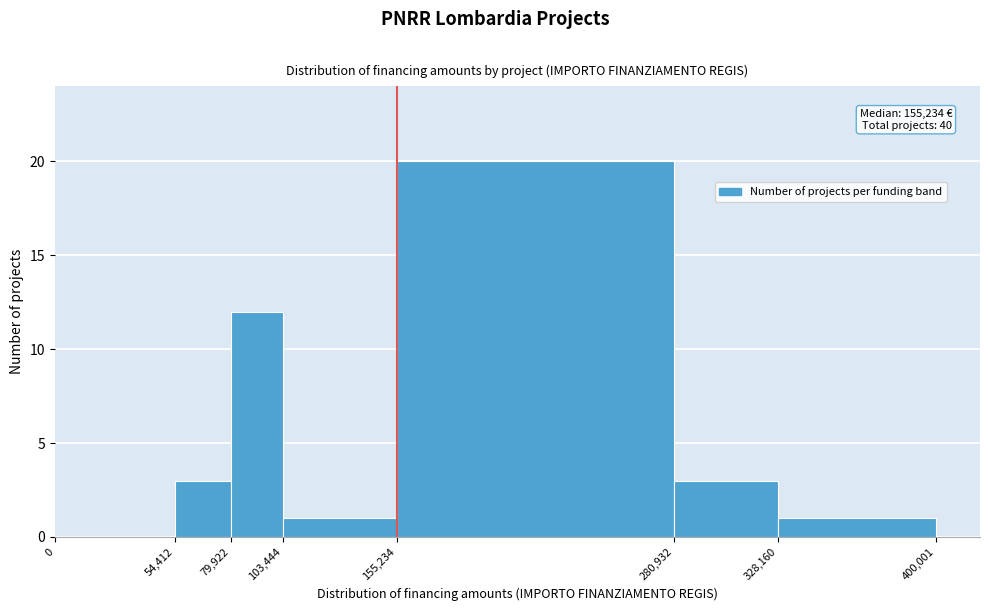

Which range on the x-axis has the tallest bar?

155,234 to 280,932